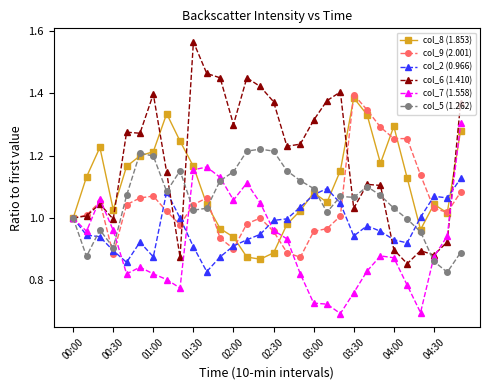

What is the sum of all col_8 (1.853) values?

33.2